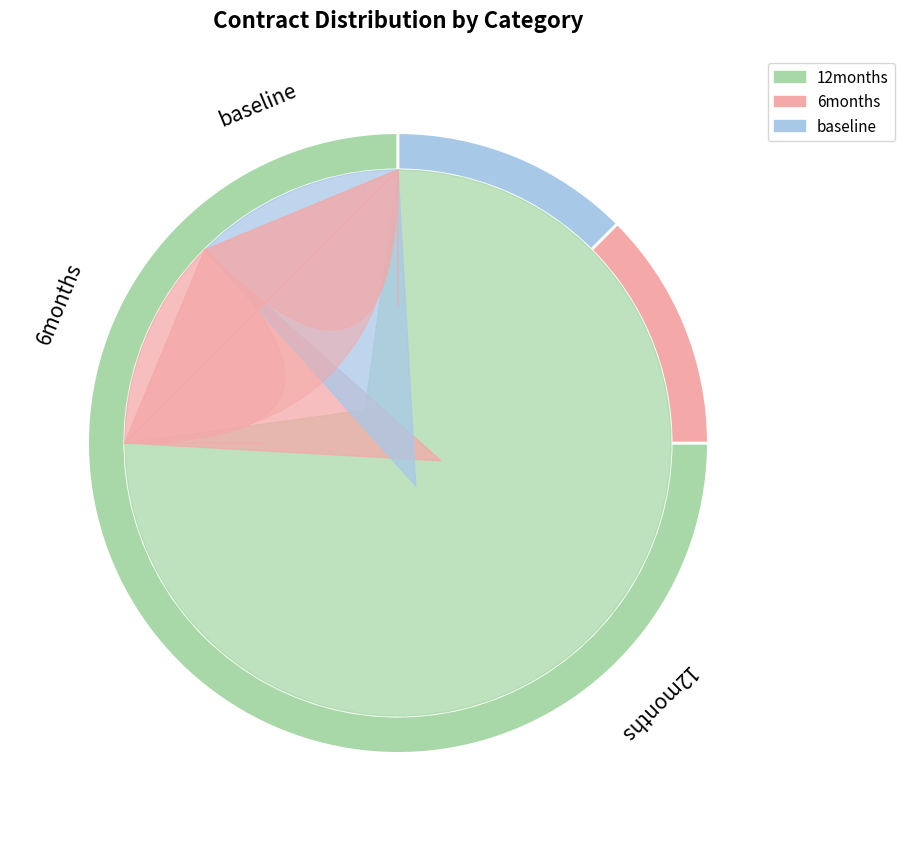

True or false: I accounts for 75% of the total.

True